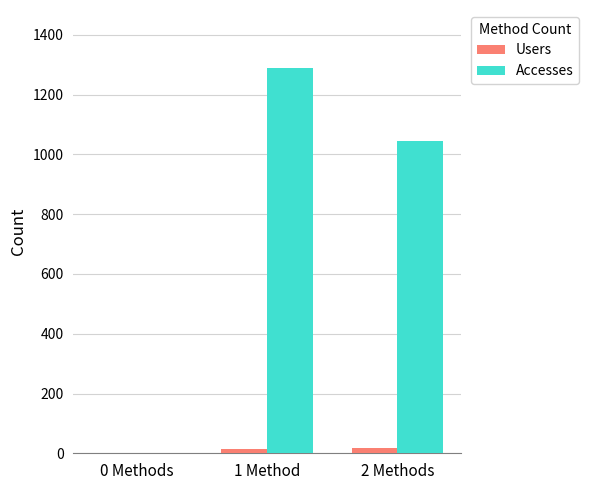

Does the chart contain stacked bars?

No